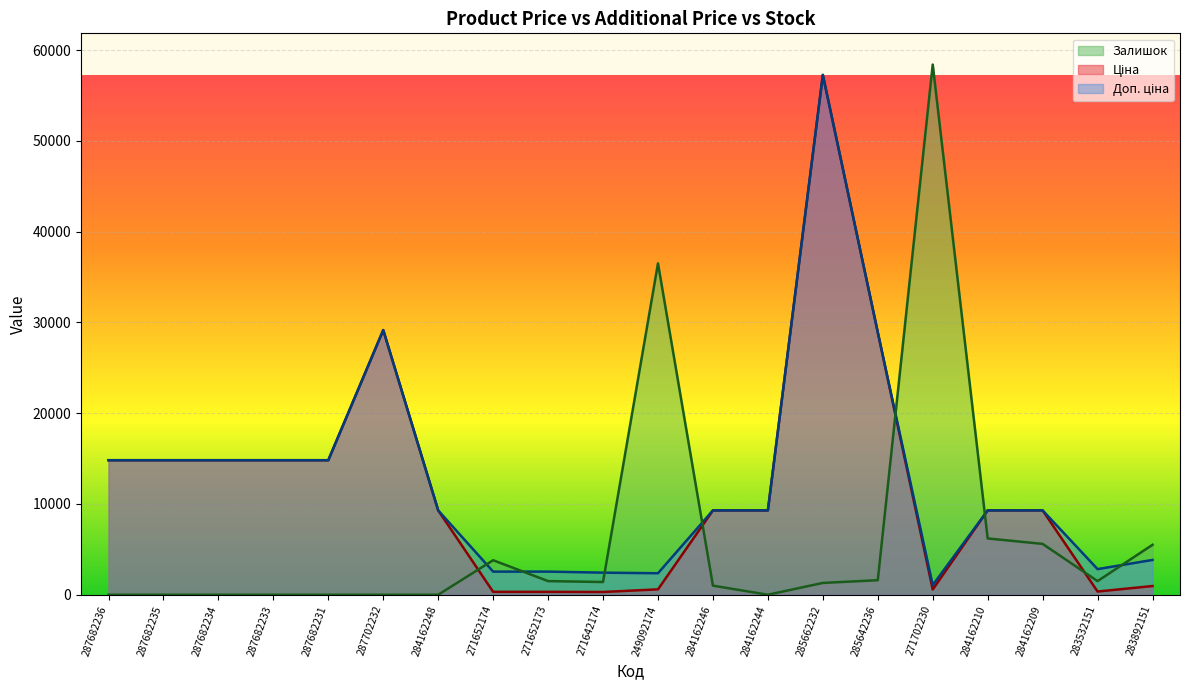

Reading left to right, what are all the values shown in this chart?

Ціна: 14817.6	14817.6	14817.6	14817.6	14817.6	29152.3	9290.5	318.3	318.3	304.1	591.6	9290.5	9290.5	57258.0	28901.7	578.1	9290.5	9290.5	352.6	958.4
Доп. ціна: 14817.6	14817.6	14817.6	14817.6	14817.6	29152.3	9290.5	2546.4	2546.4	2432.8	2366.5	9290.5	9290.5	57258.0	28901.7	1060.0	9290.5	9290.5	2821.2	3833.8
Залишок: 0.0	0.0	0.0	0.0	0.0	0.0	0.0	3800.0	1500.0	1400.0	36500.0	1000.0	0.0	1300.0	1600.0	58400.0	6200.0	5600.0	1500.0	5500.0